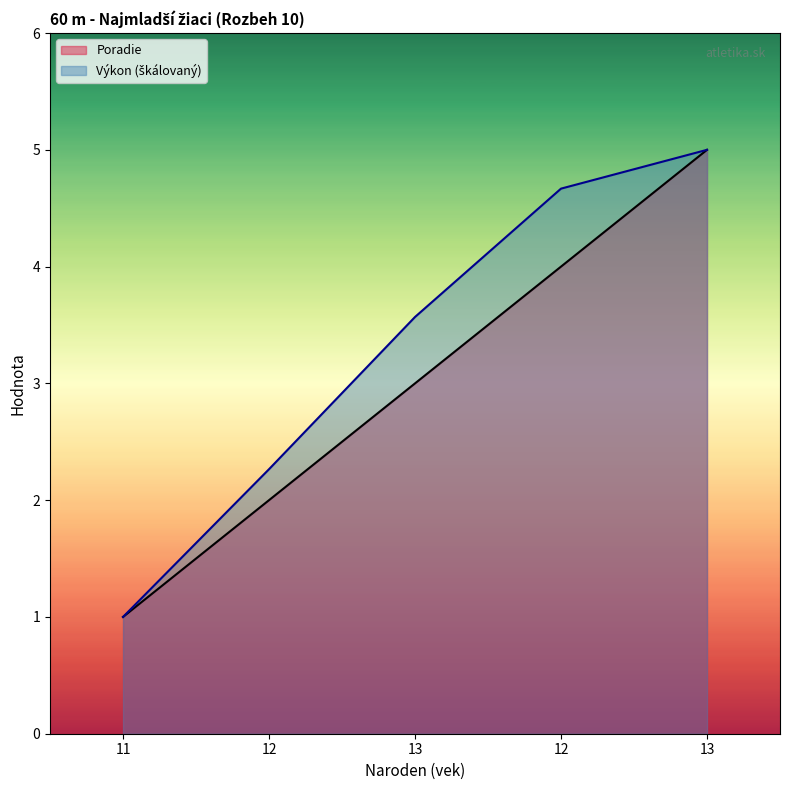

The Poradie series shows 2.0 at 13. True or false?

False